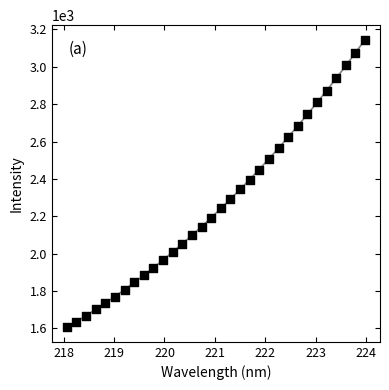

What is the range of Y values (max minus min)?

1541.6